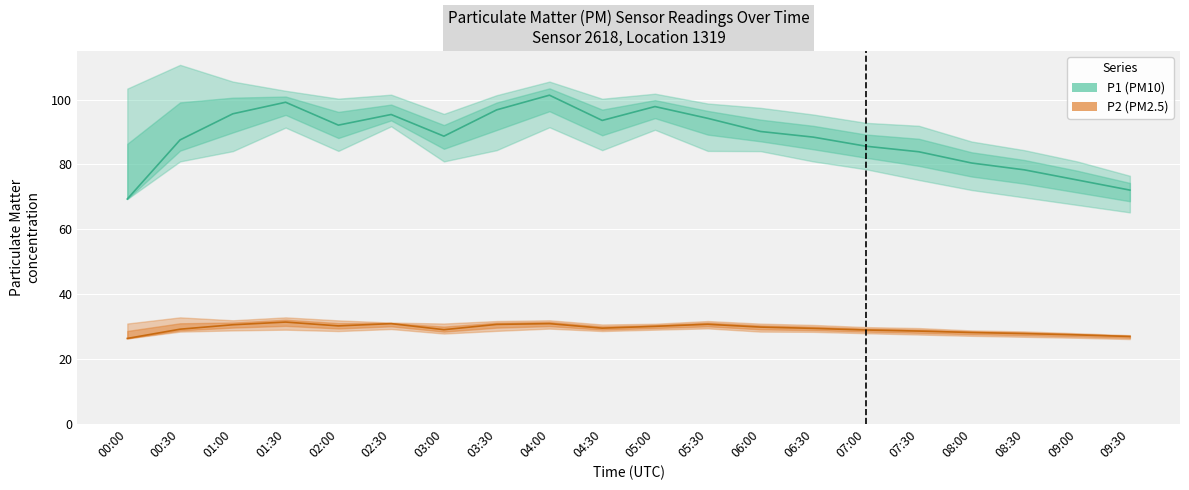

Between 03:00 and 08:00, which is larger?

03:00